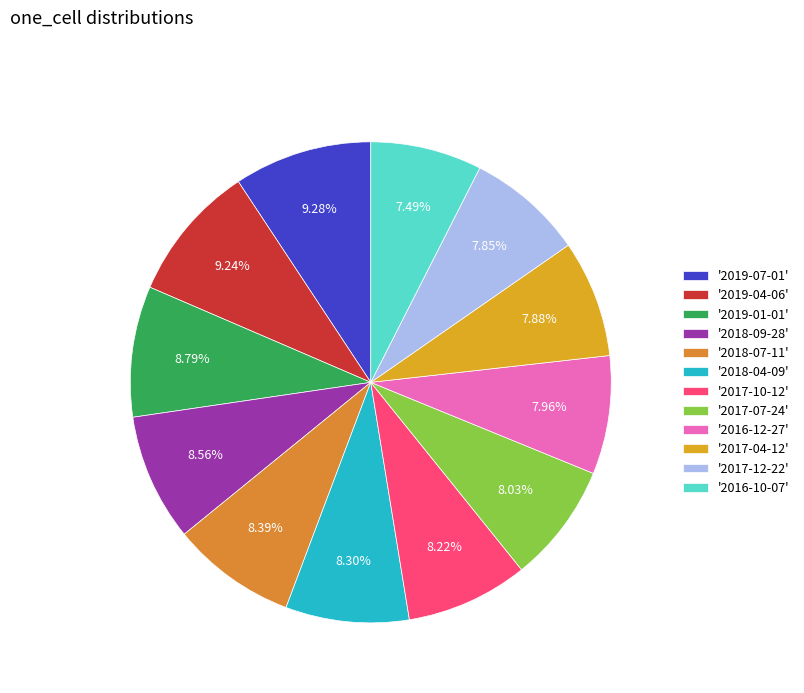

How many segments does this pie chart have?

12